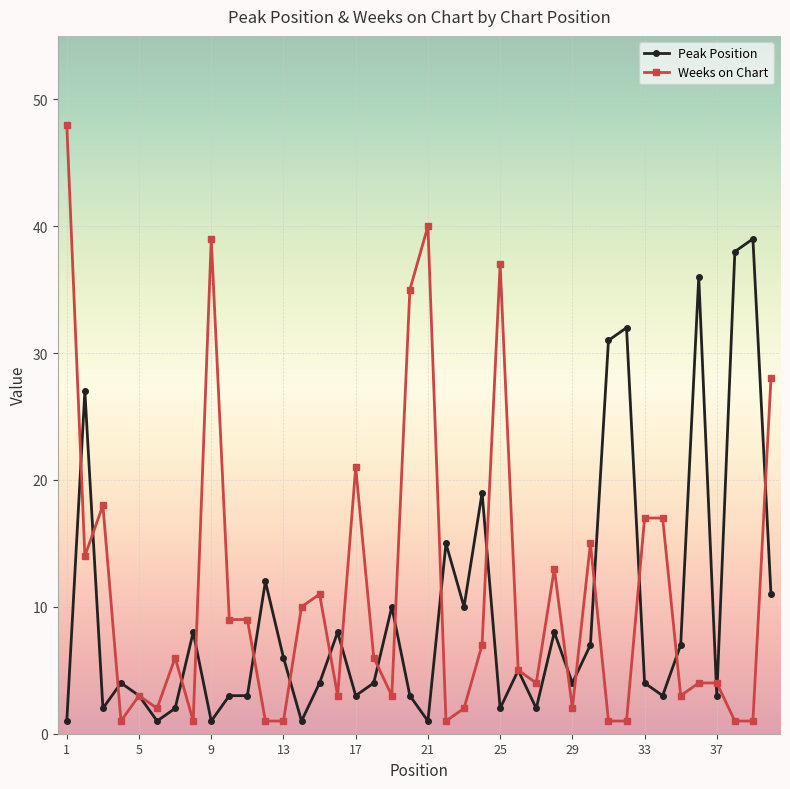

Reading left to right, extract all data points from this chart.

Peak Position: 1	27	2	4	3	1	2	8	1	3	3	12	6	1	4	8	3	4	10	3	1	15	10	19	2	5	2	8	4	7	31	32	4	3	7	36	3	38	39	11
Weeks on Chart: 48	14	18	1	3	2	6	1	39	9	9	1	1	10	11	3	21	6	3	35	40	1	2	7	37	5	4	13	2	15	1	1	17	17	3	4	4	1	1	28